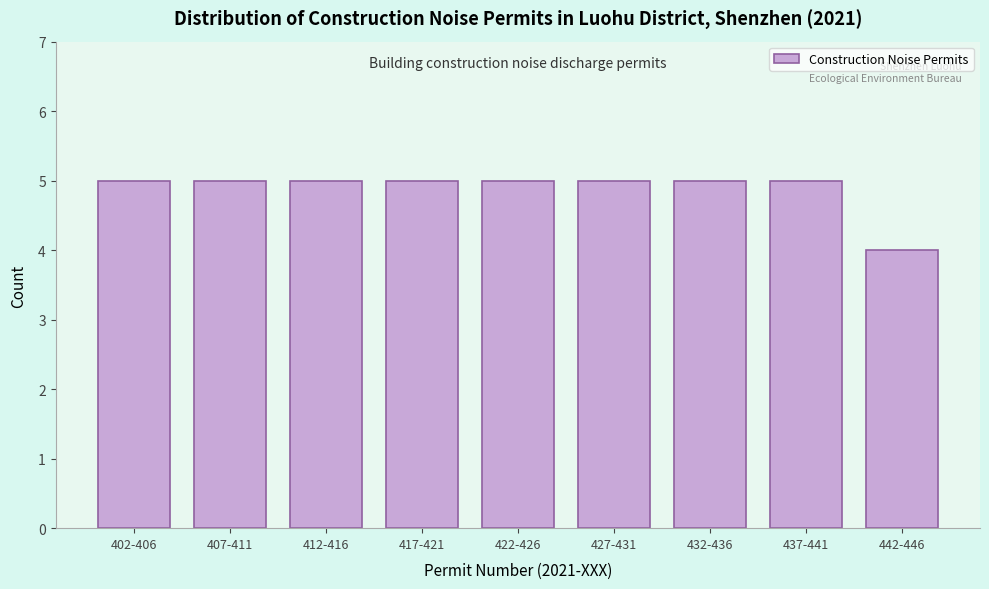

Reading left to right, transcribe all the data shown in this chart.

5	5	5	5	5	5	5	5	4